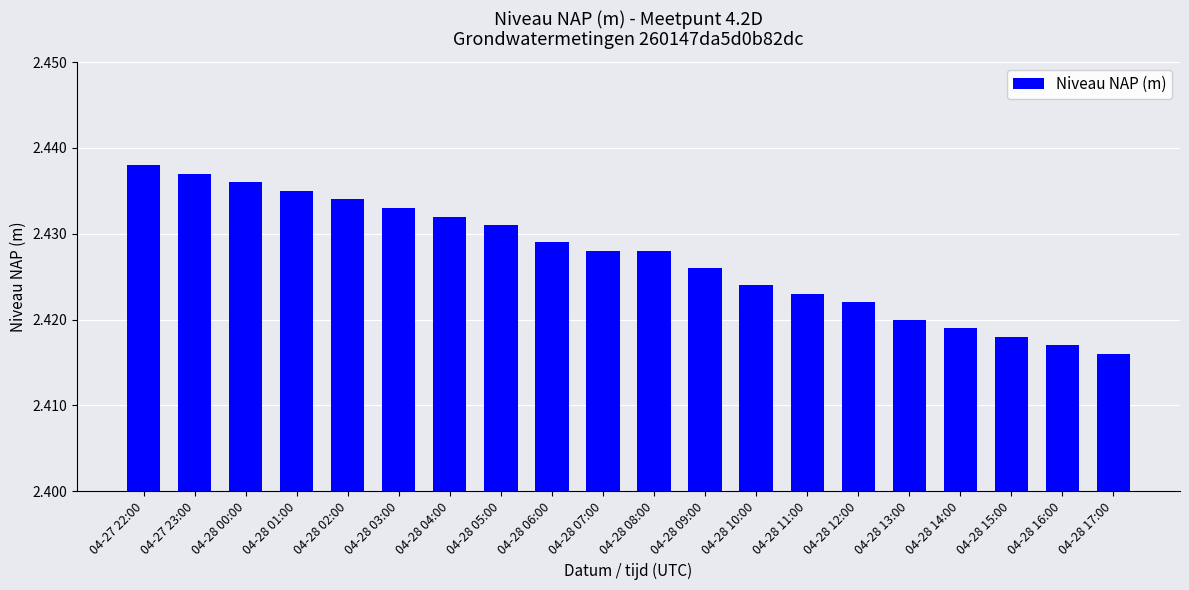

What is the ratio of the value at 04-28 01:00 to the value at 04-27 23:00?

1.0